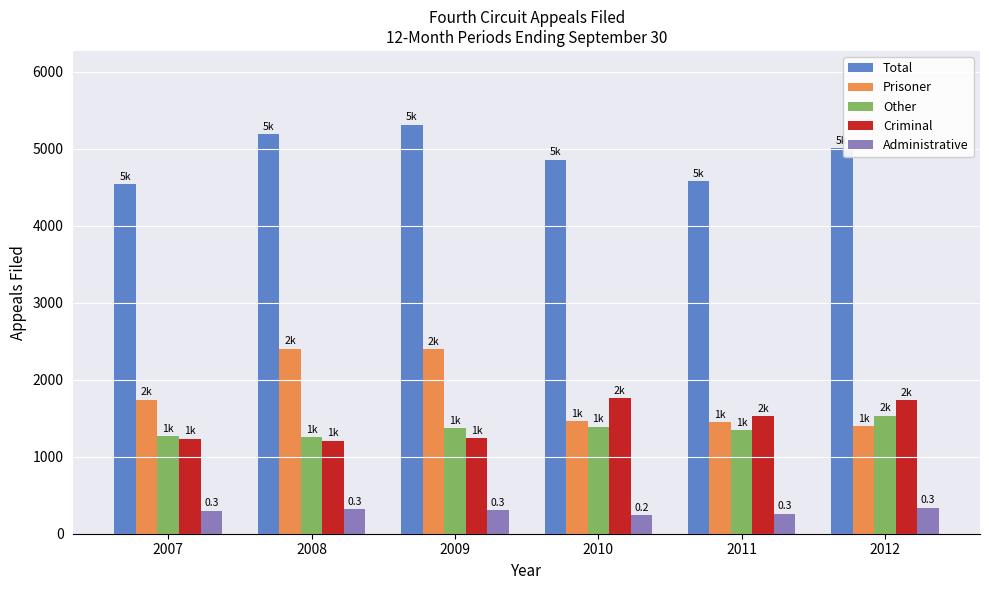

Where is Criminal nearest to the value 1486?

2011